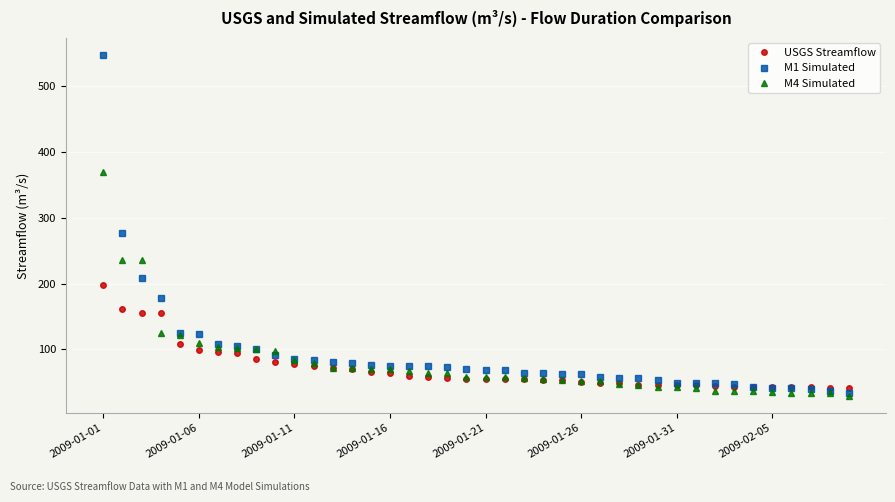

Which series has the largest range (max minus min)?

M1 Simulated